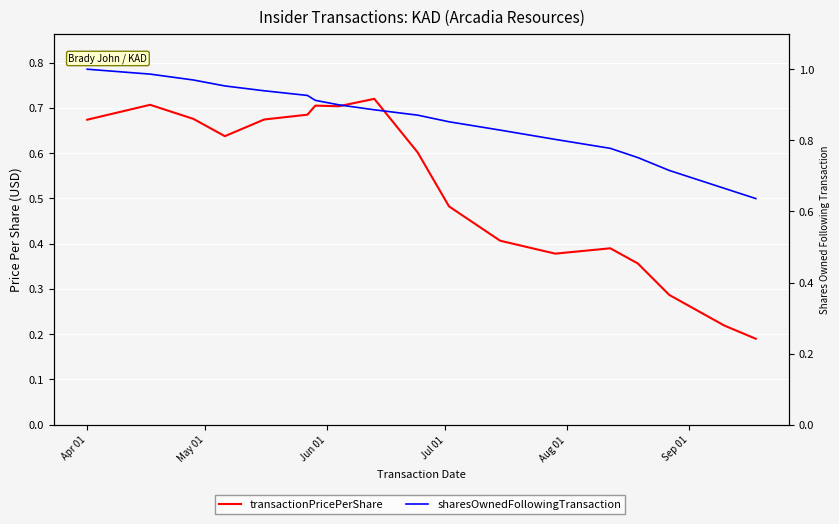

Which series has the widest spread of values?

transactionPricePerShare